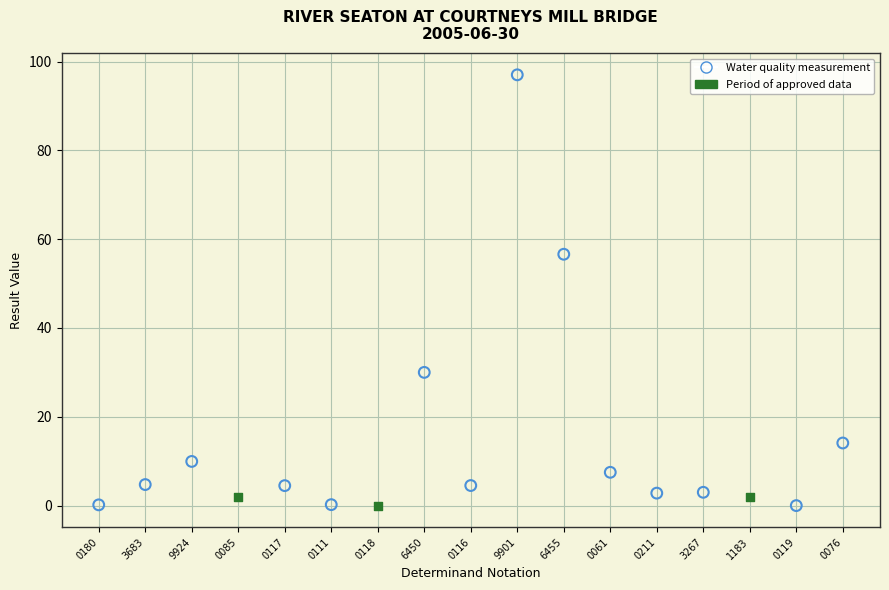

Which series reaches the maximum Y coordinate?

Water quality measurement